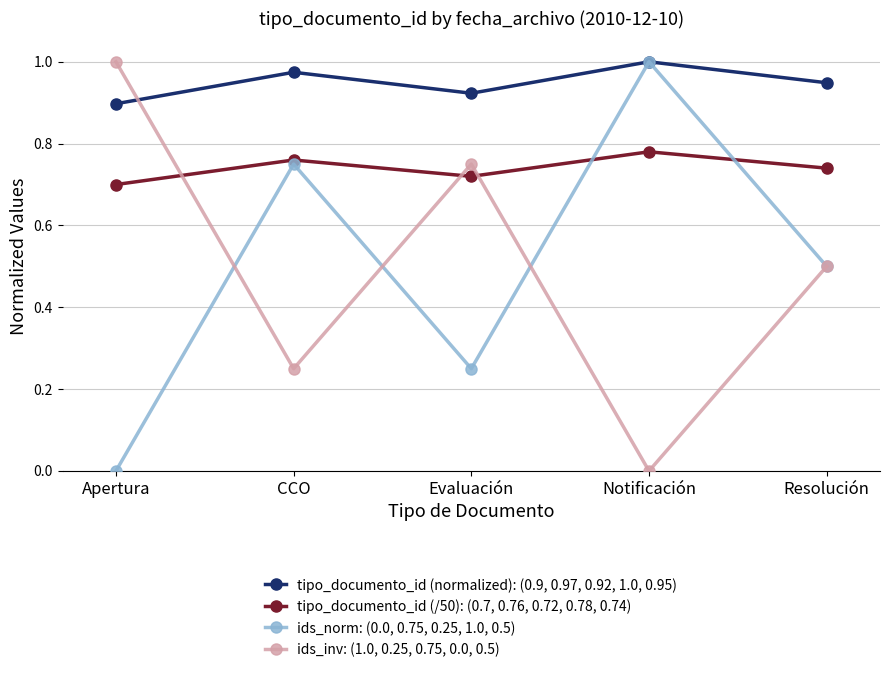

What is the label of the 1st point from the right?

Resolución